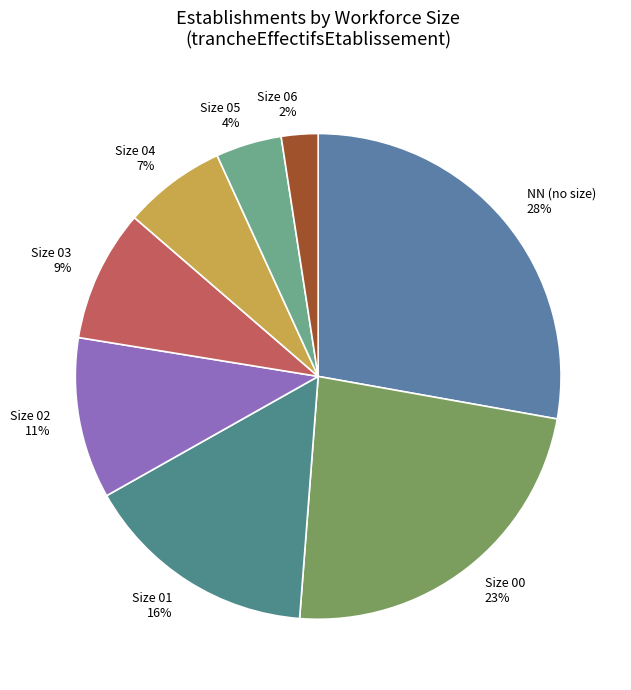

Do NN (no size) and Size 03 together represent more than half of the pie?

No